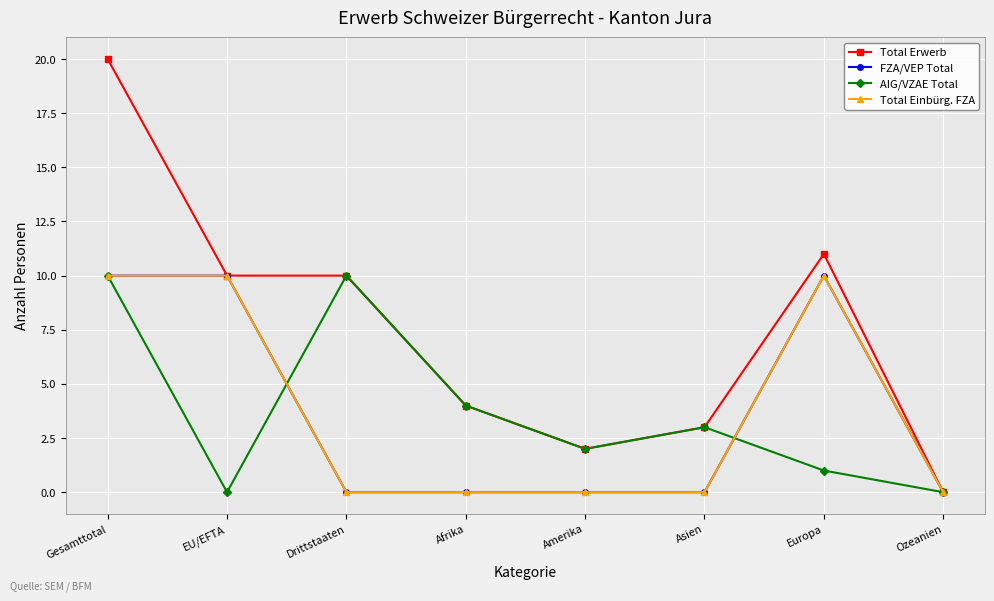

The Total Erwerb series shows 4 at Afrika. True or false?

True